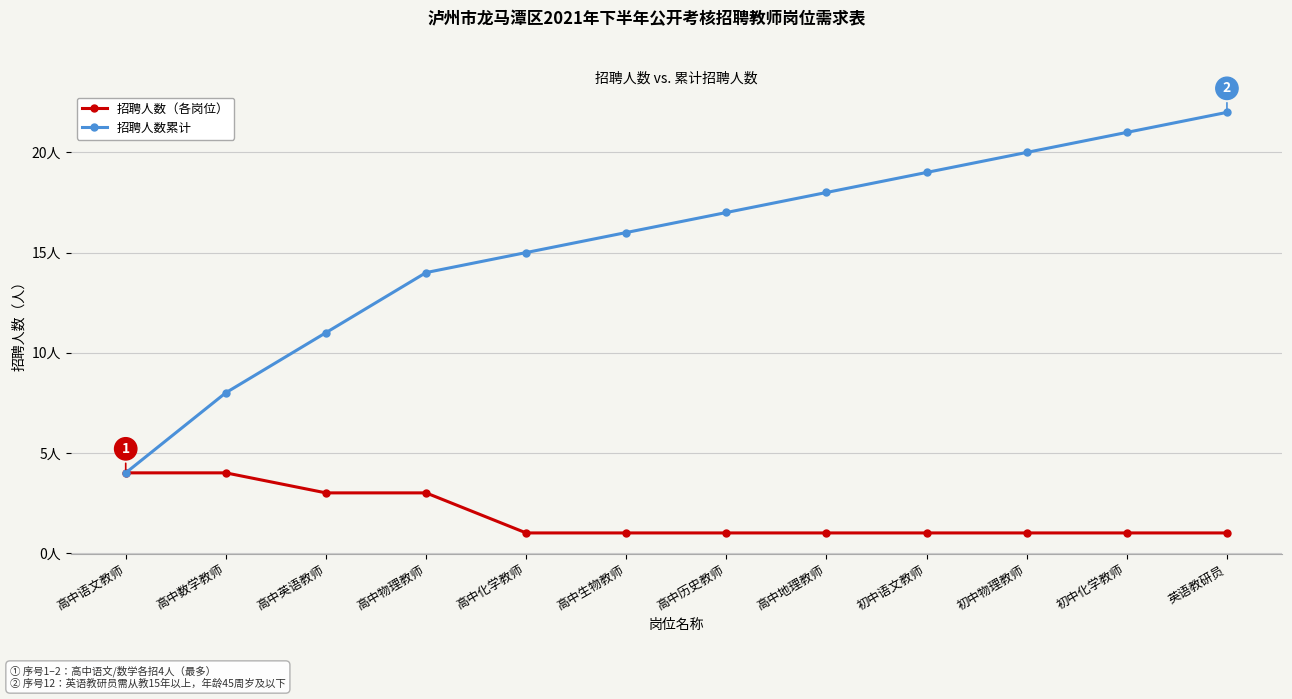

At how many categories does at least one series exceed 3?

12